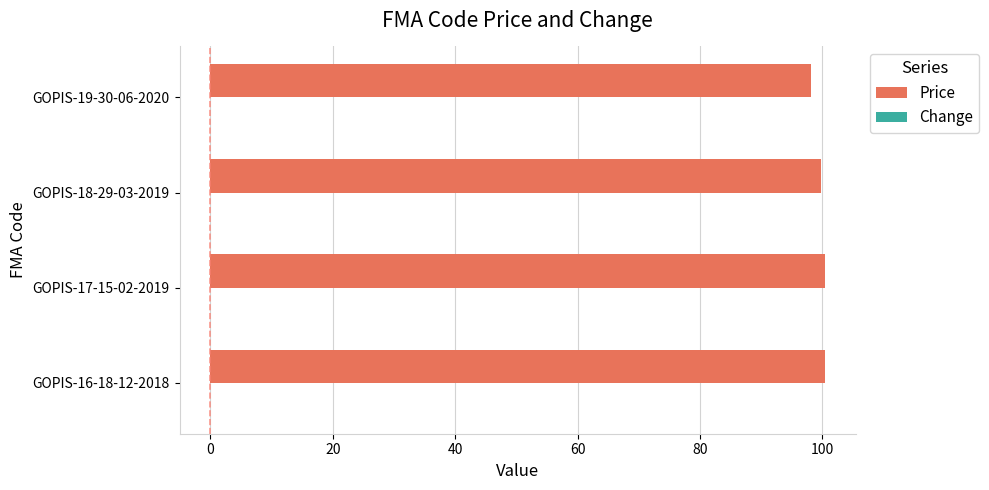

Which series has the largest total across all categories?

Price